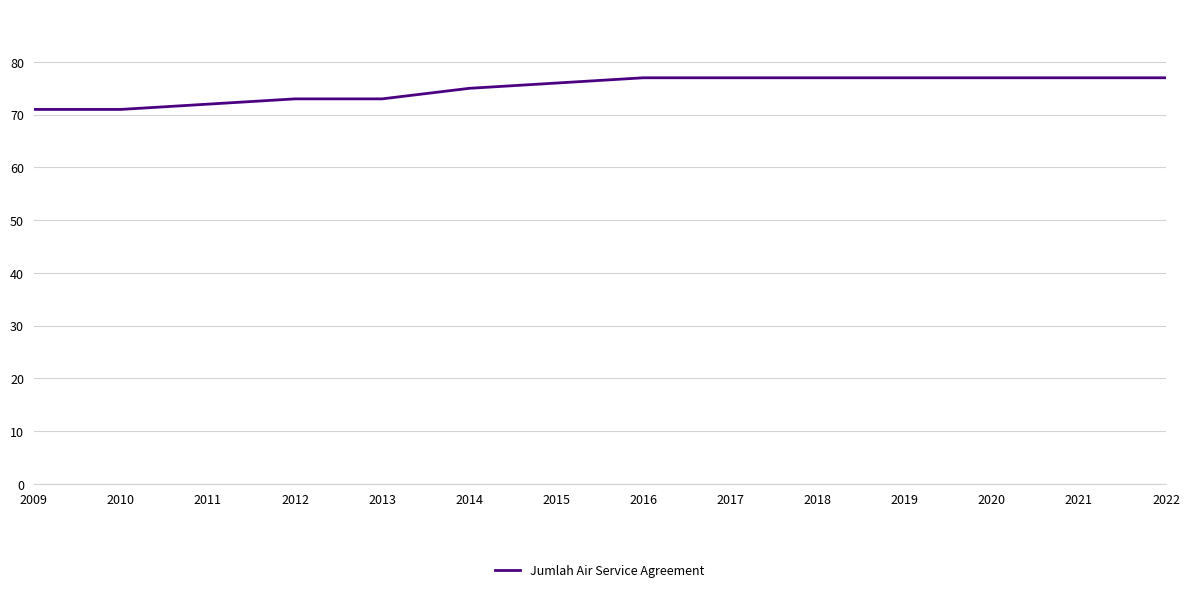

What is the difference between the maximum and minimum values?

6